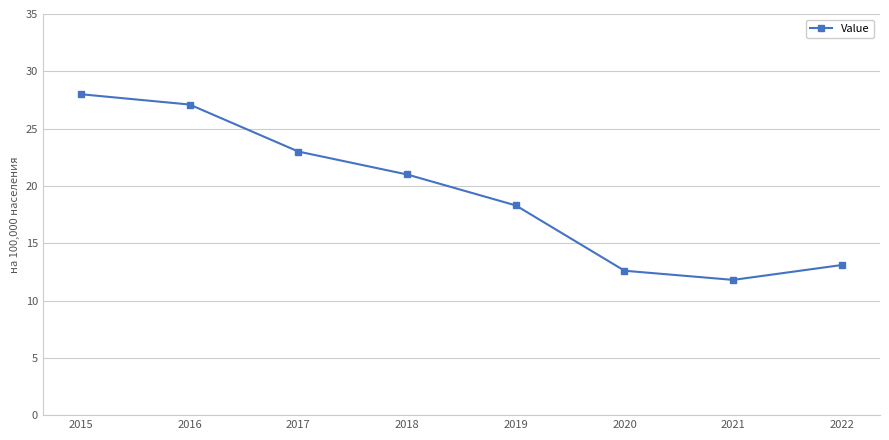

True or false: the data shows 49.4 at 2015.

False